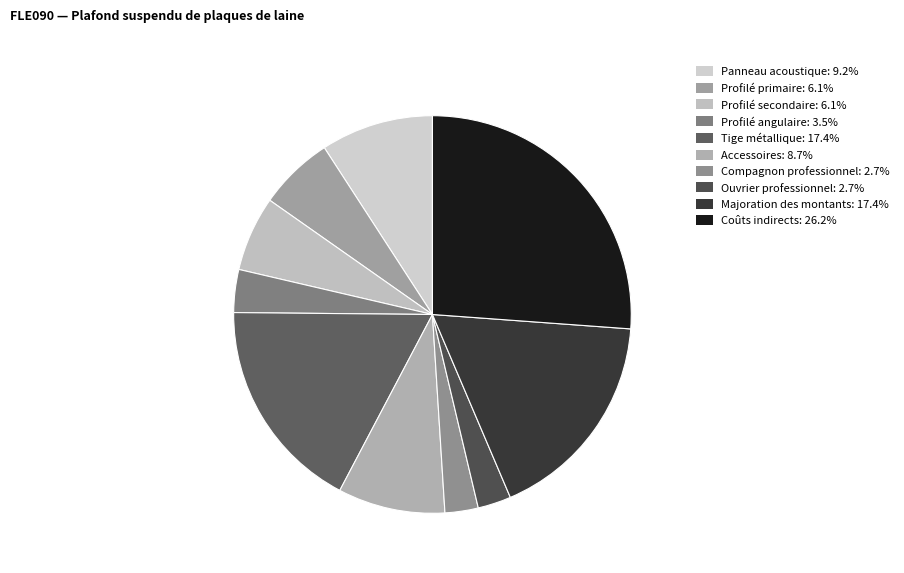

How many segments does this pie chart have?

10